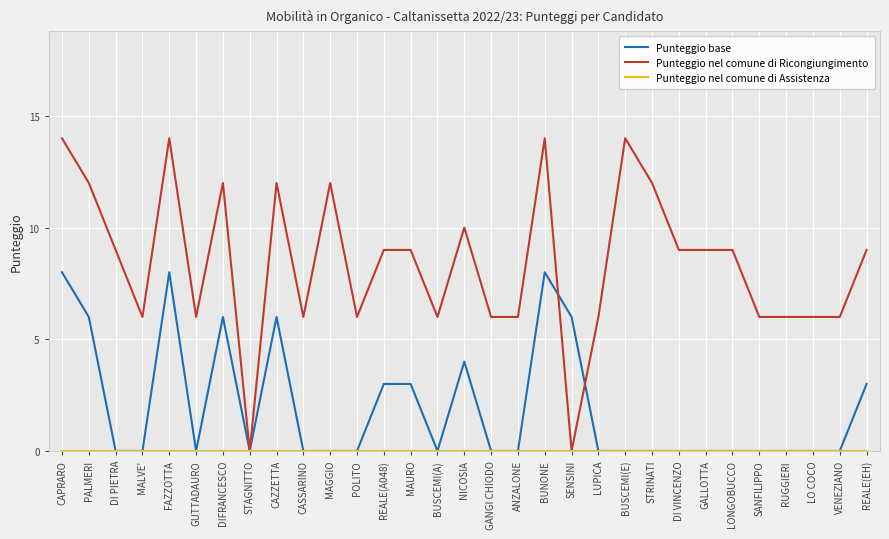

The value of Punteggio base at MAURO is 3. True or false?

True